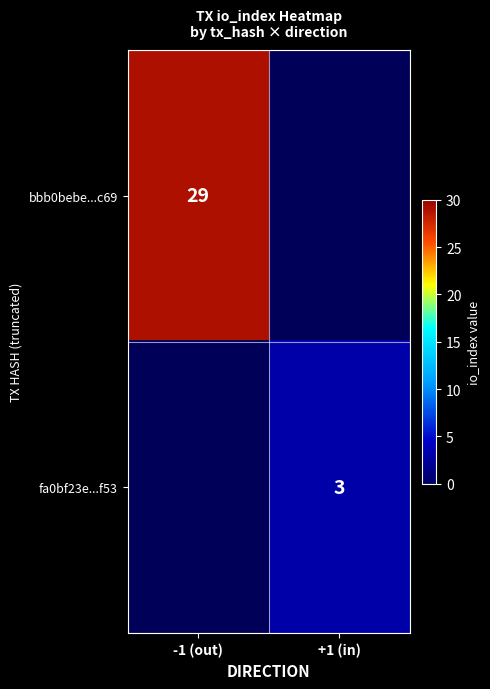

The fa0bf23e...f53 series shows 1 at +1 (in). True or false?

False